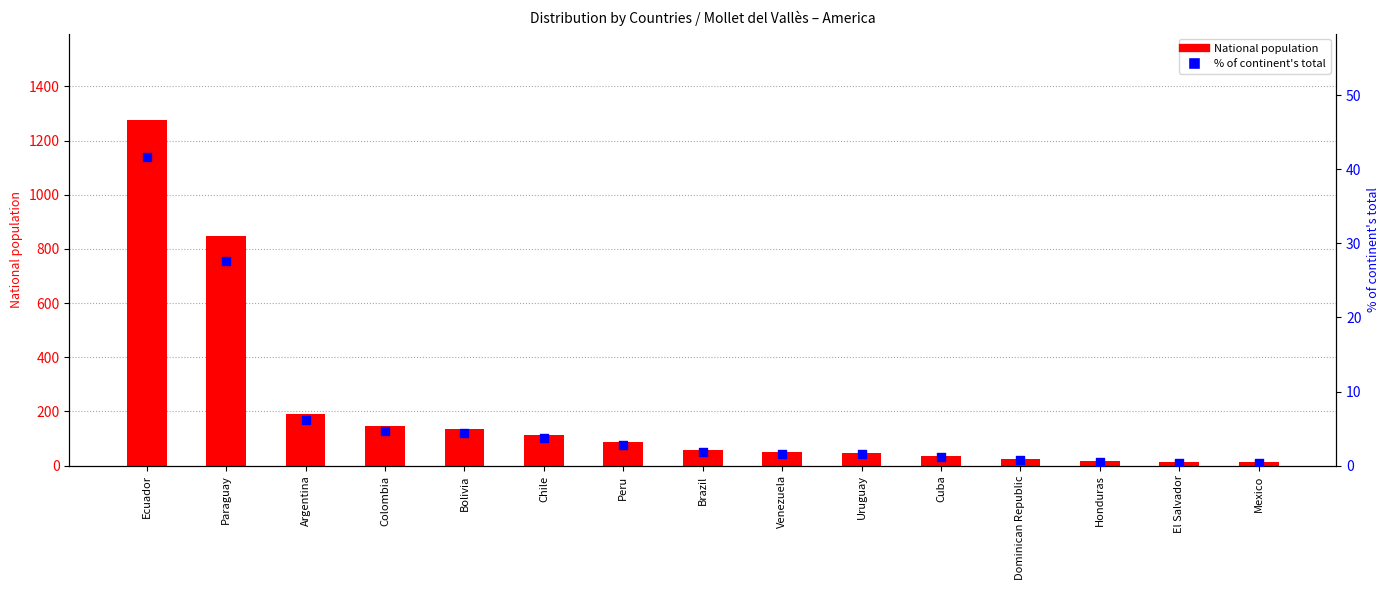

Which series has the widest spread of Y values?

National population